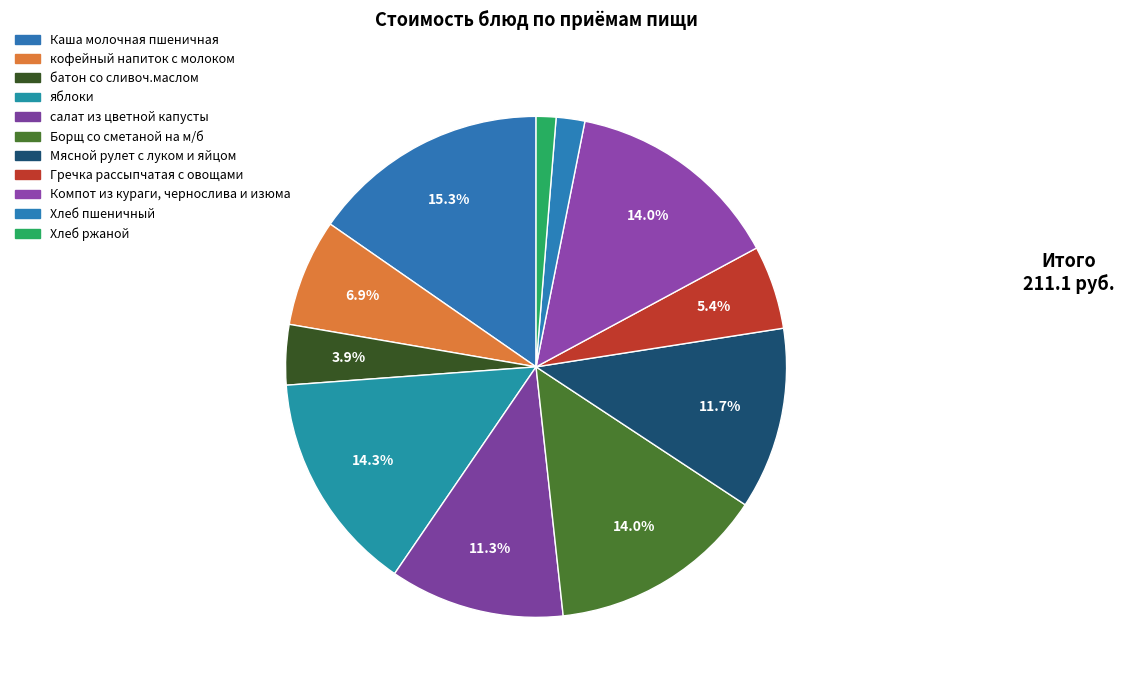

How many slices are in this pie chart?

11